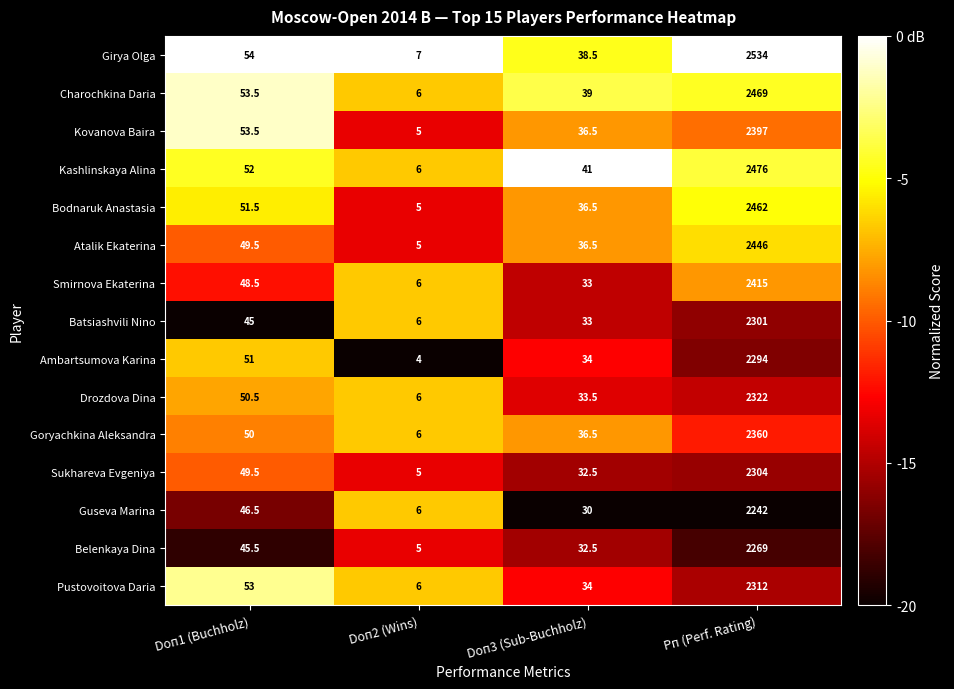

Which series has the largest total across all categories?

Girya Olga